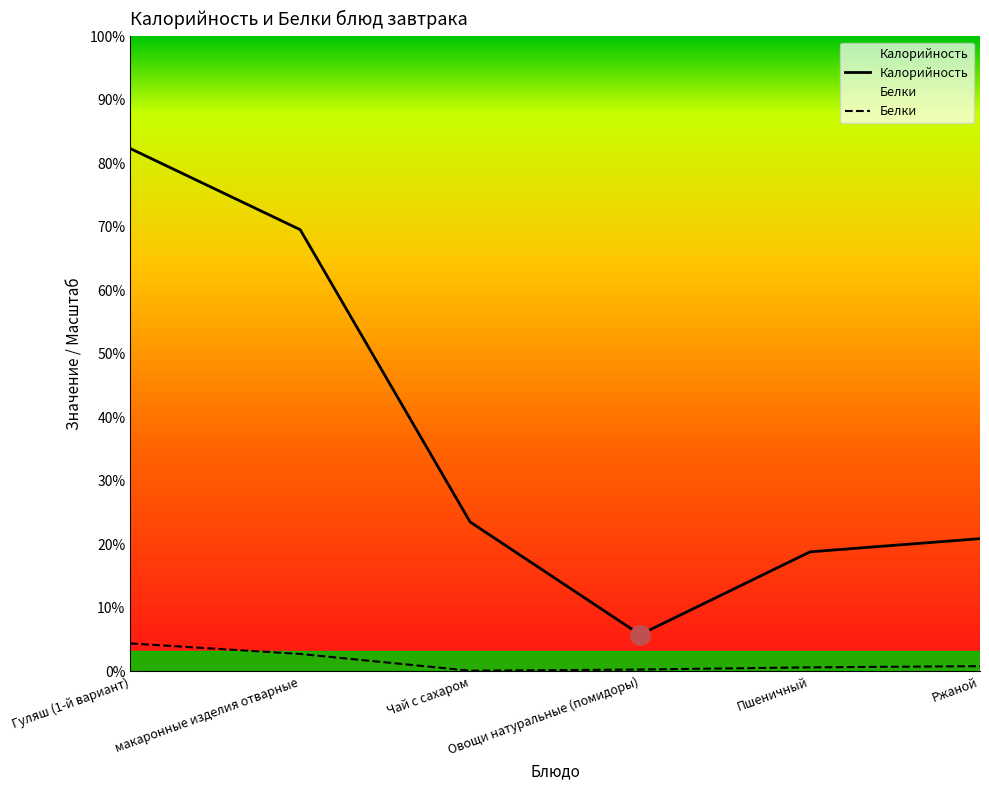

The Калорийность series shows 205.8 at Гуляш (1-й вариант). True or false?

True